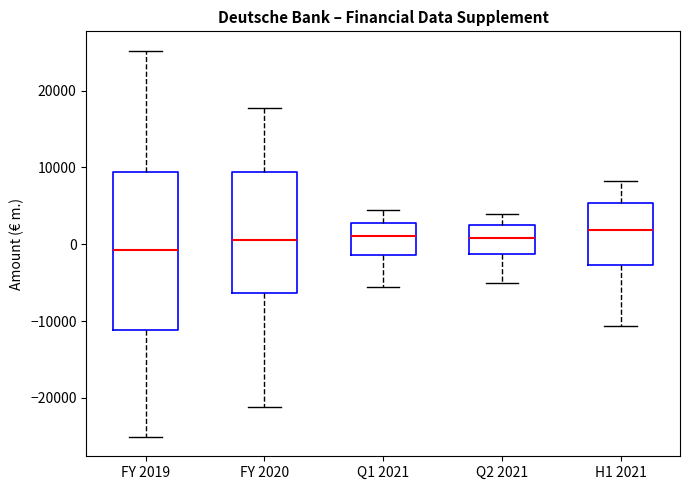

Reading left to right, read every box against the y-axis: the position of its median line, the range the box covers, and the ends of its whiskers. The values are not printed on the chart, so give them approximately, as read against the axis.

FY 2019: median -1000, box -11000 to 9000, whiskers -25000 to 25000
FY 2020: median 1000, box -6000 to 9000, whiskers -21000 to 18000
Q1 2021: median 1000, box -1000 to 3000, whiskers -6000 to 4000
Q2 2021: median 1000, box -1000 to 3000, whiskers -5000 to 4000
H1 2021: median 2000, box -3000 to 5000, whiskers -11000 to 8000